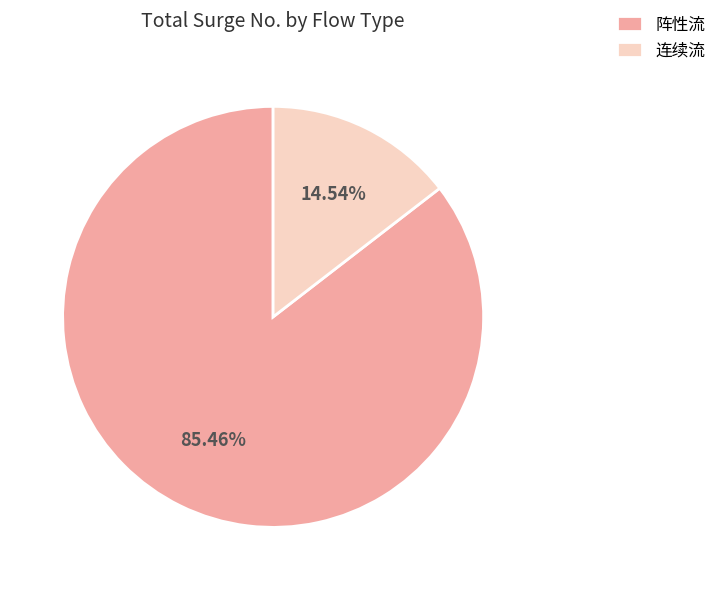

Which slice is the smallest?

连续流